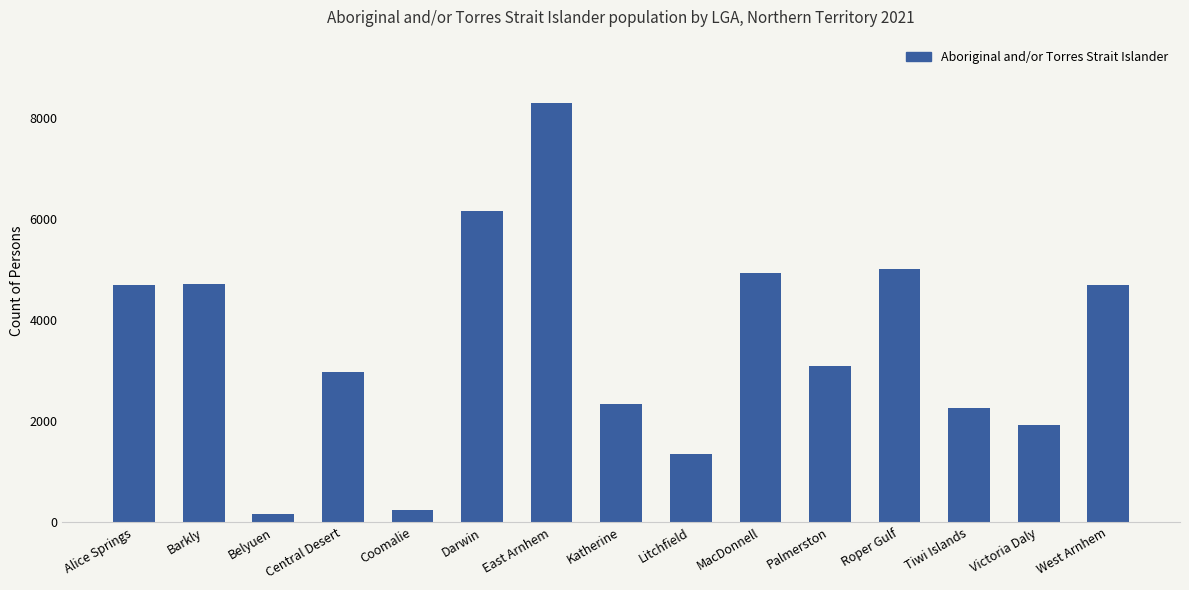

Approximately how many times larger is the value at East Arnhem compared to Tiwi Islands?

3.7